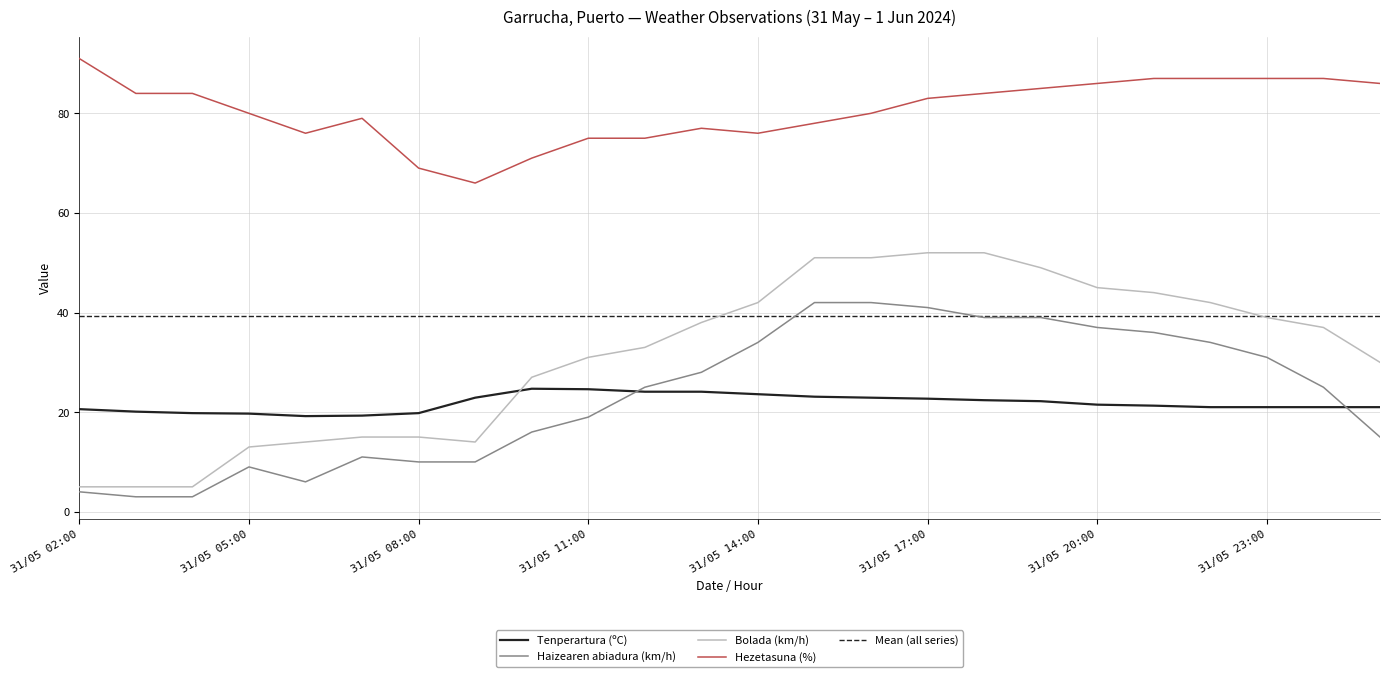

What is the approximate value of Haizearen abiadura (km/h) at 31/05 10:00?

16.0